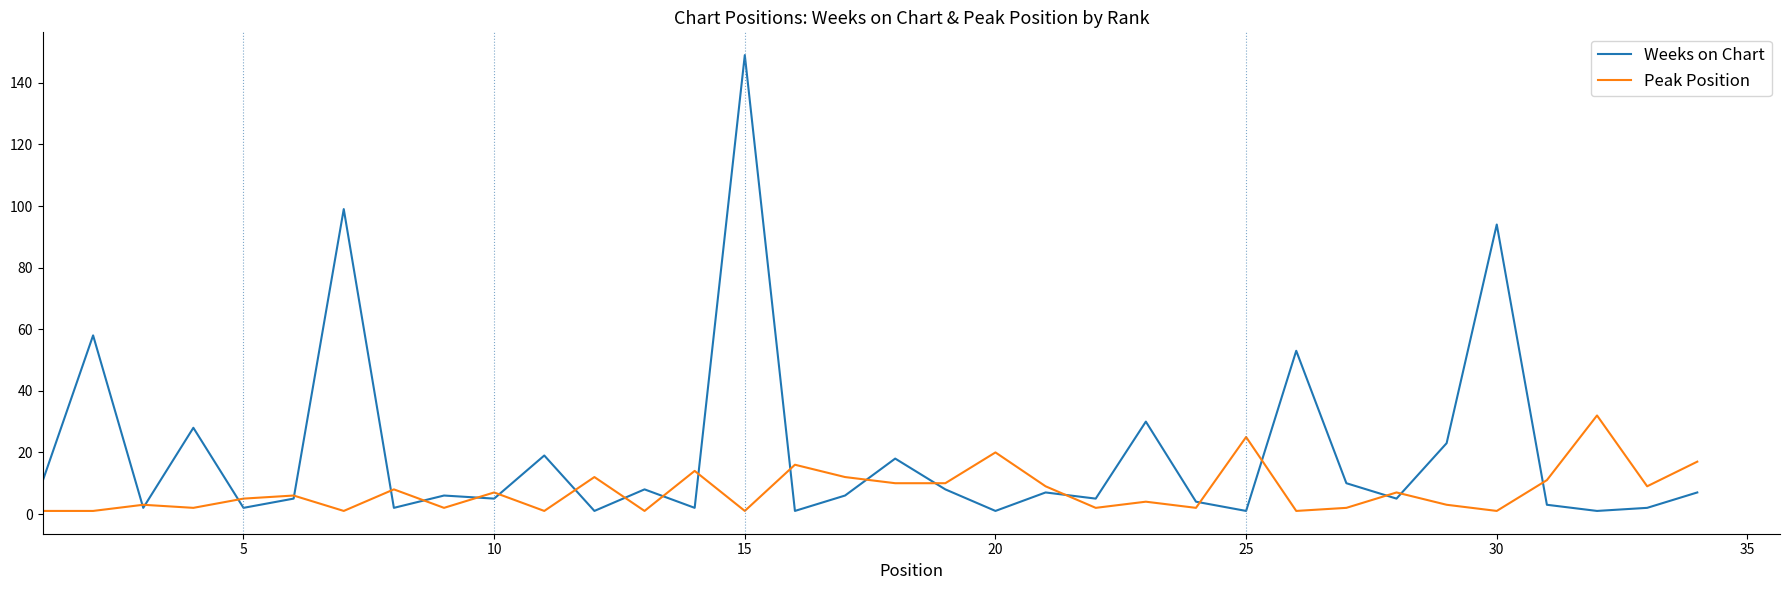

What is the maximum value for Weeks on Chart?

149